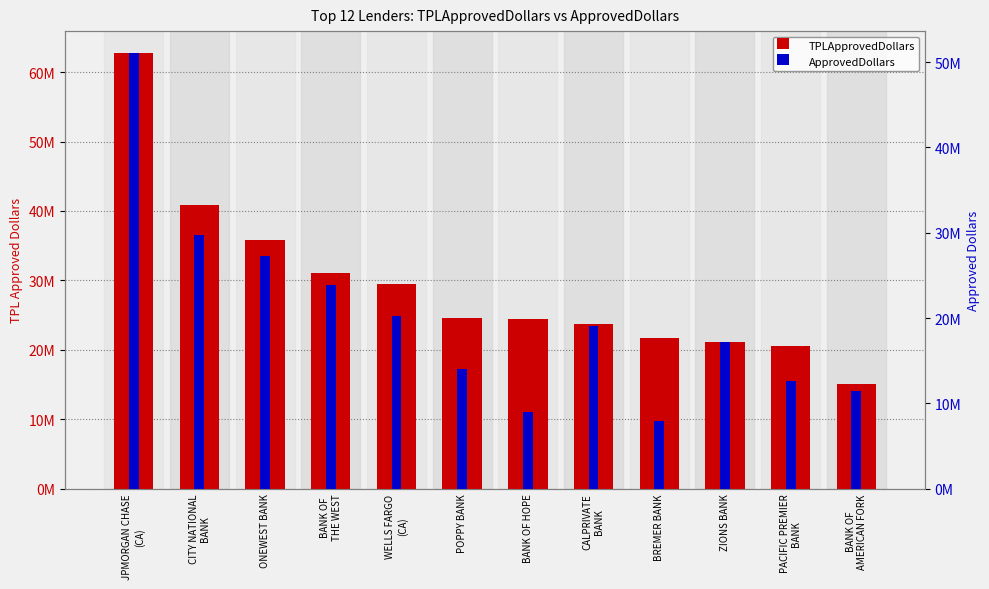

Which category has the lowest value in the ApprovedDollars series?

BREMER BANK